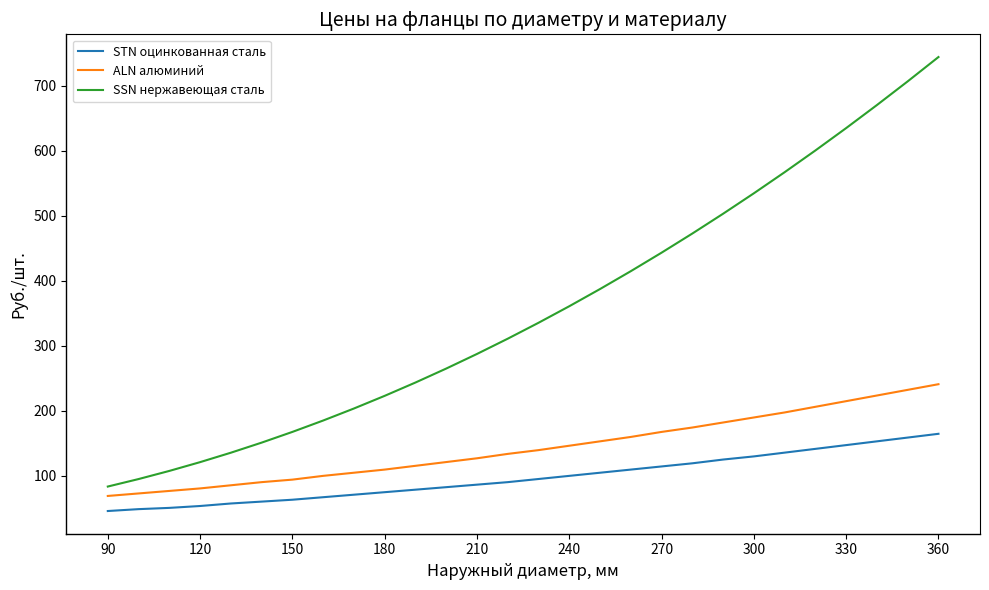

Rank the series by their average value, from lowest to highest.

STN оцинкованная сталь, ALN алюминий, SSN нержавеющая сталь